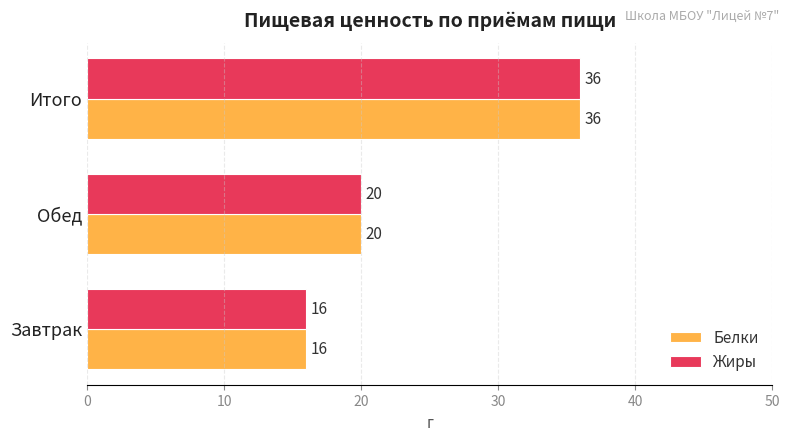

Rank the categories by Белки value from highest to lowest.

Итого, Обед, Завтрак